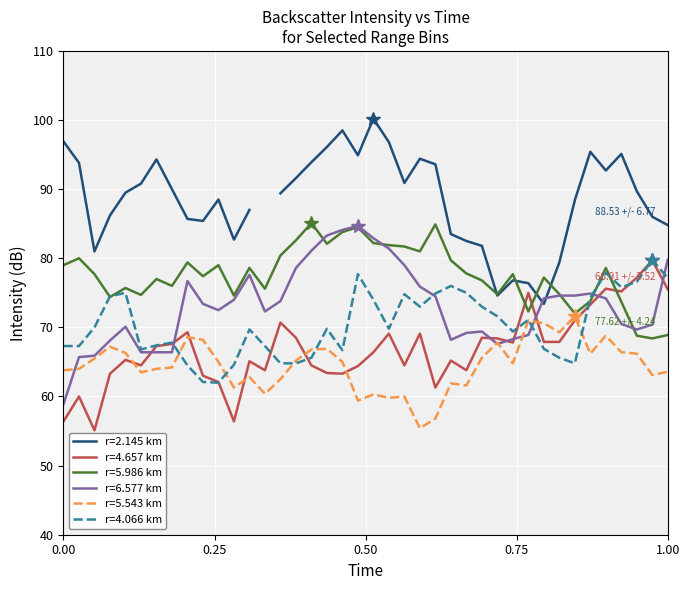

What is the minimum value for r=4.657 km?

55.1